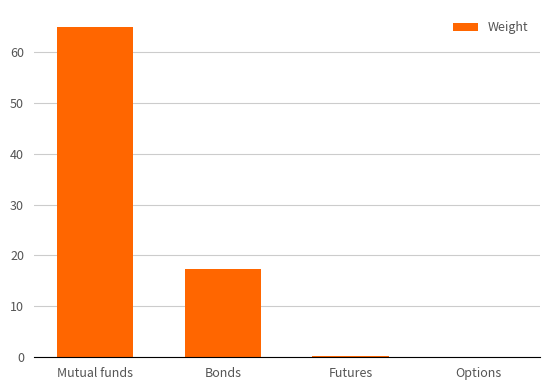

How many categories are shown in the chart?

4